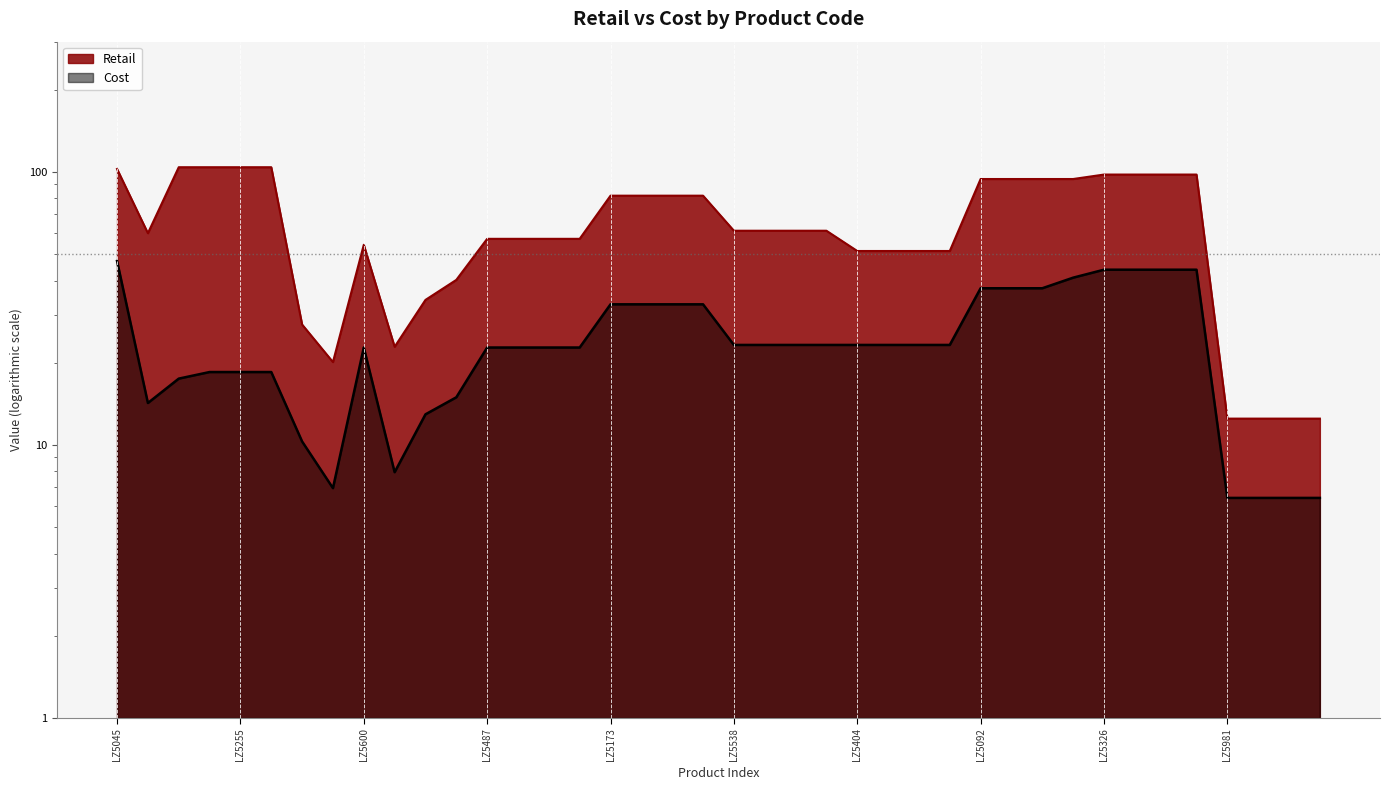

List the labels in order of Retail value, smallest first.

LZ5981, LZ5982, LZ5983, LZ5936, LZ6099, LZ5562, LZ5667, LZ6123, LZ6140, LZ5404, LZ5405, LZ5406, LZ5407, LZ5600, LZ5487, LZ5488, LZ5489, LZ5490, LZ6322, LZ5538, LZ5539, LZ5540, LZ5541, LZ5173, LZ5174, LZ5175, LZ5176, LZ5092, LZ5094, LZ5093, LZ5037, LZ5326, LZ5327, LZ5328, LZ5177, LZ5045, LZ5068, LZ5256, LZ5255, LZ5257